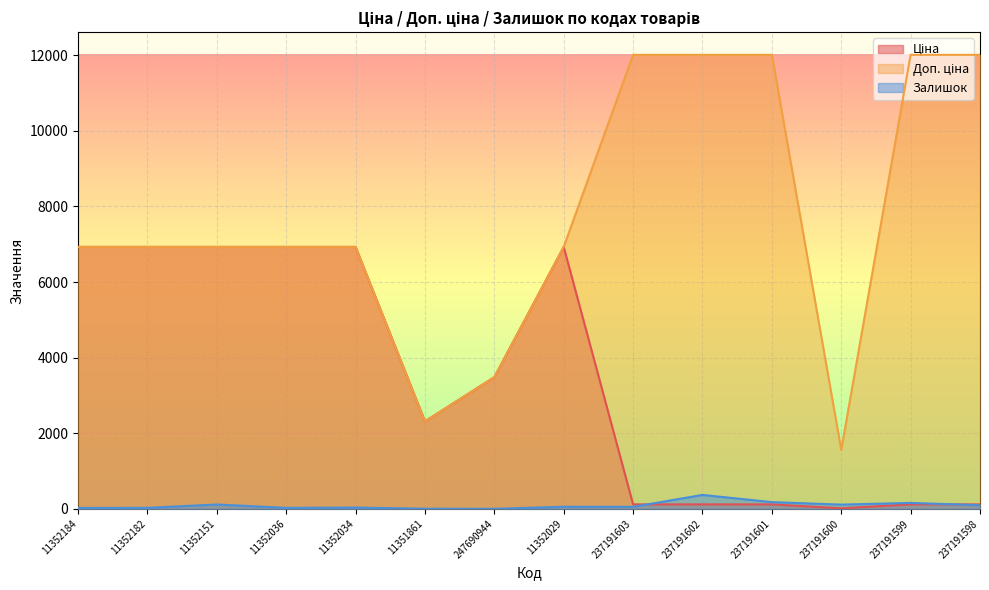

Which series has the largest range (max minus min)?

Доп. ціна